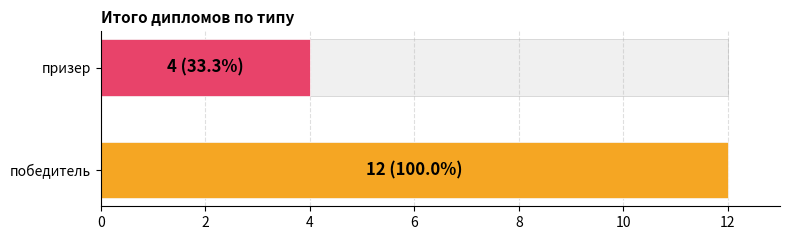

Count the number of data series in this chart.

1